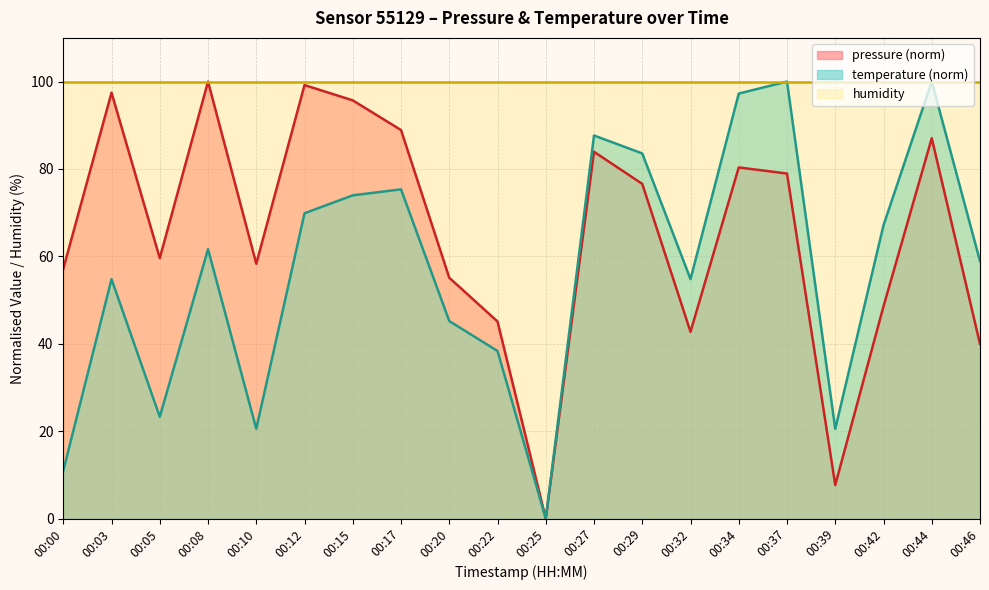

Is the value of temperature at 00:00 greater than the value of pressure at 00:08?

No